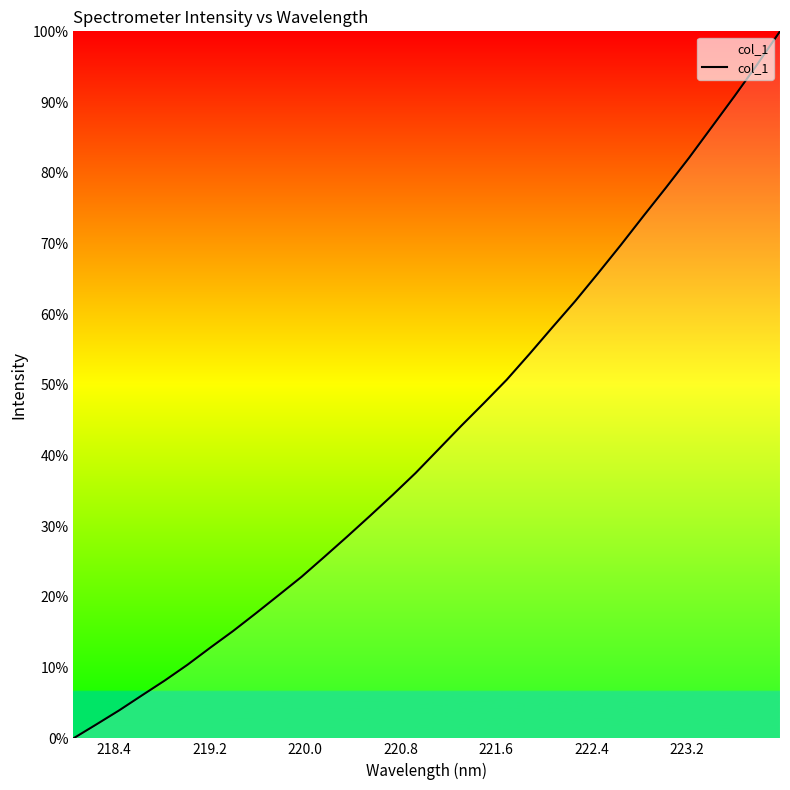

Reading right to left, transcribe all the data shown in this chart.

100.0	95.3	90.8	86.5	82.1	77.9	73.9	69.7	65.7	61.8	58.1	54.4	50.7	47.4	44.2	40.9	37.5	34.4	31.5	28.5	25.7	22.8	20.3	17.7	15.2	12.8	10.4	8.2	6.1	3.9	2.0	0.0